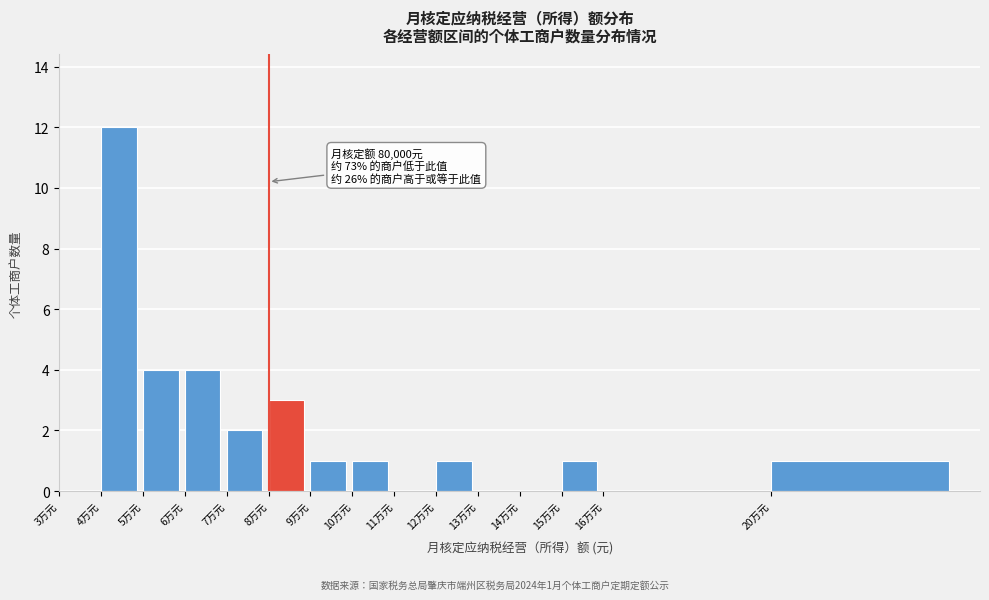

Reading left to right, list all the values displayed in this chart.

3万元=0	4万元=12	5万元=4	6万元=4	7万元=2	8万元=3	9万元=1	10万元=1	11万元=0	12万元=1	13万元=0	14万元=0	15万元=1	16万元=0	20万元=1